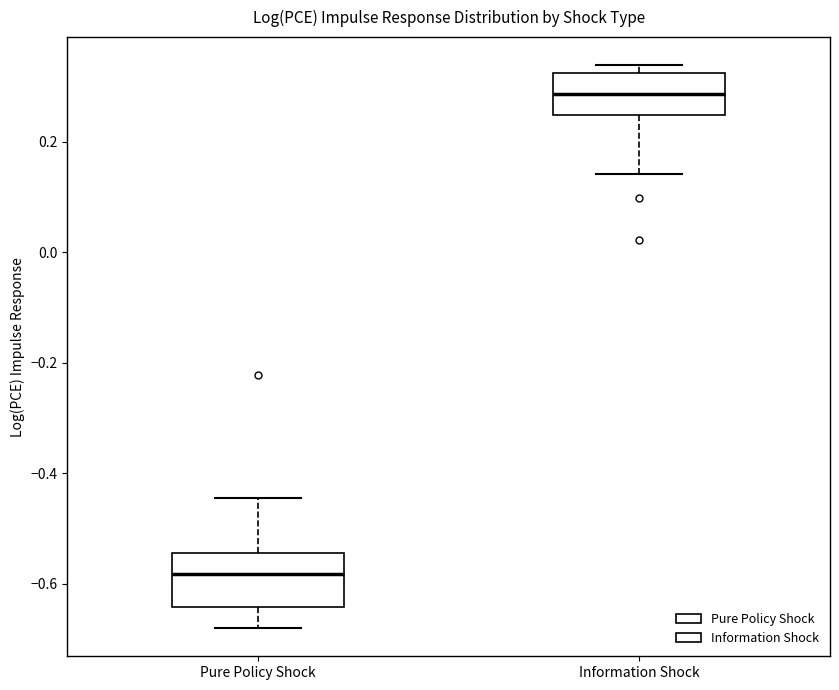

Which box's median line is the highest?

Information Shock